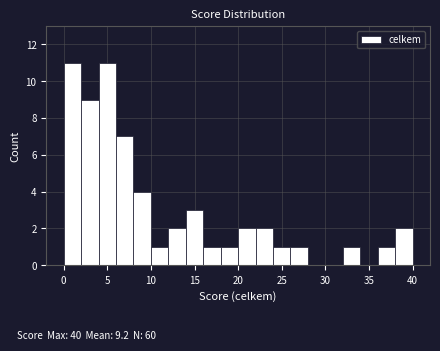

Reading left to right, list every bar in this chart as the range it spans on the x-axis followed by its height. The values are not printed on the chart, so give them approximately, as read against the axis.

0 to 2: 11
2 to 4: 9
4 to 6: 11
6 to 8: 7
8 to 10: 4
10 to 12: 1
12 to 14: 2
14 to 16: 3
16 to 18: 1
18 to 20: 1
20 to 22: 2
22 to 24: 2
24 to 26: 1
26 to 28: 1
28 to 30: 0
30 to 32: 0
32 to 34: 1
34 to 36: 0
36 to 38: 1
38 to 40: 2